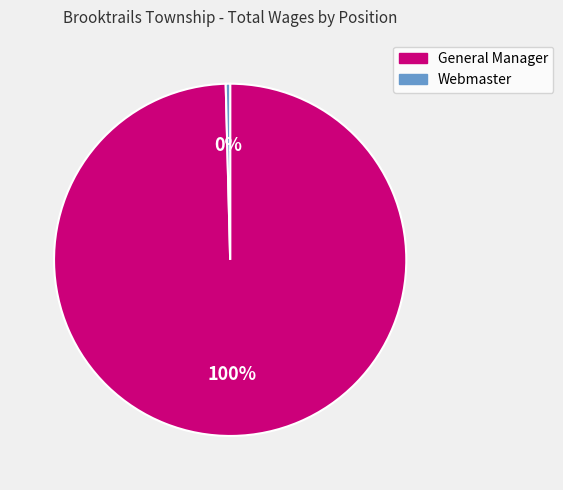

True or false: Webmaster accounts for 0% of the total.

True